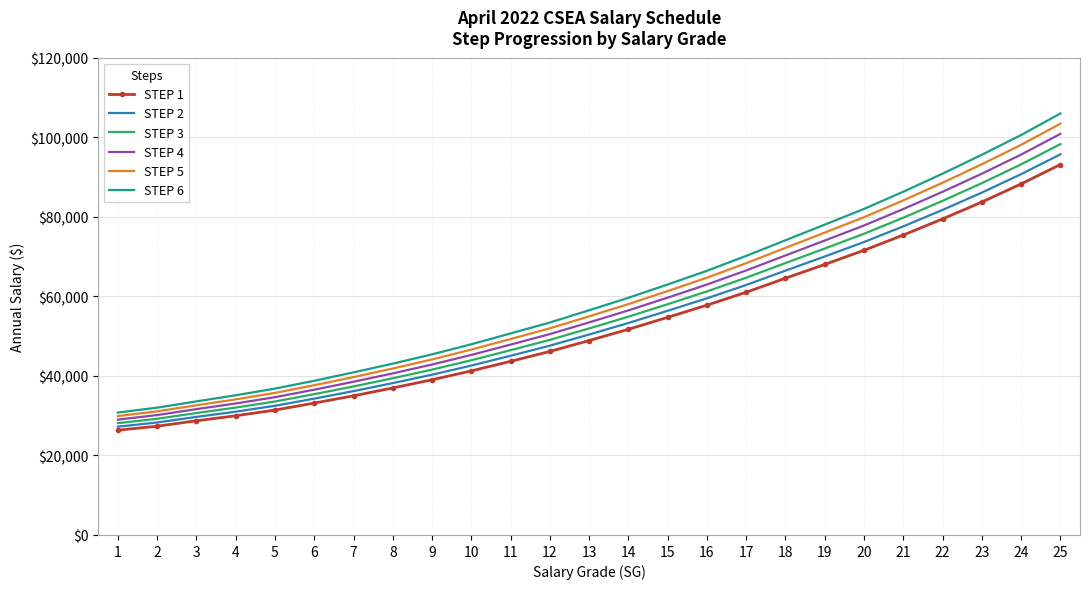

At which category does the chart reach its peak across all series?

25